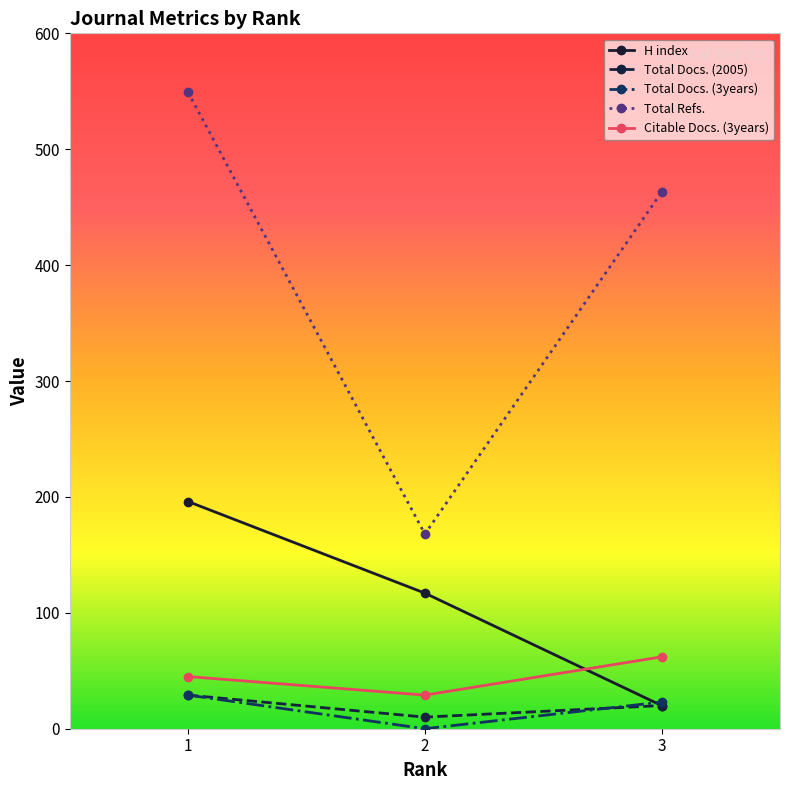

Is this an area chart (filled region under the line)?

No